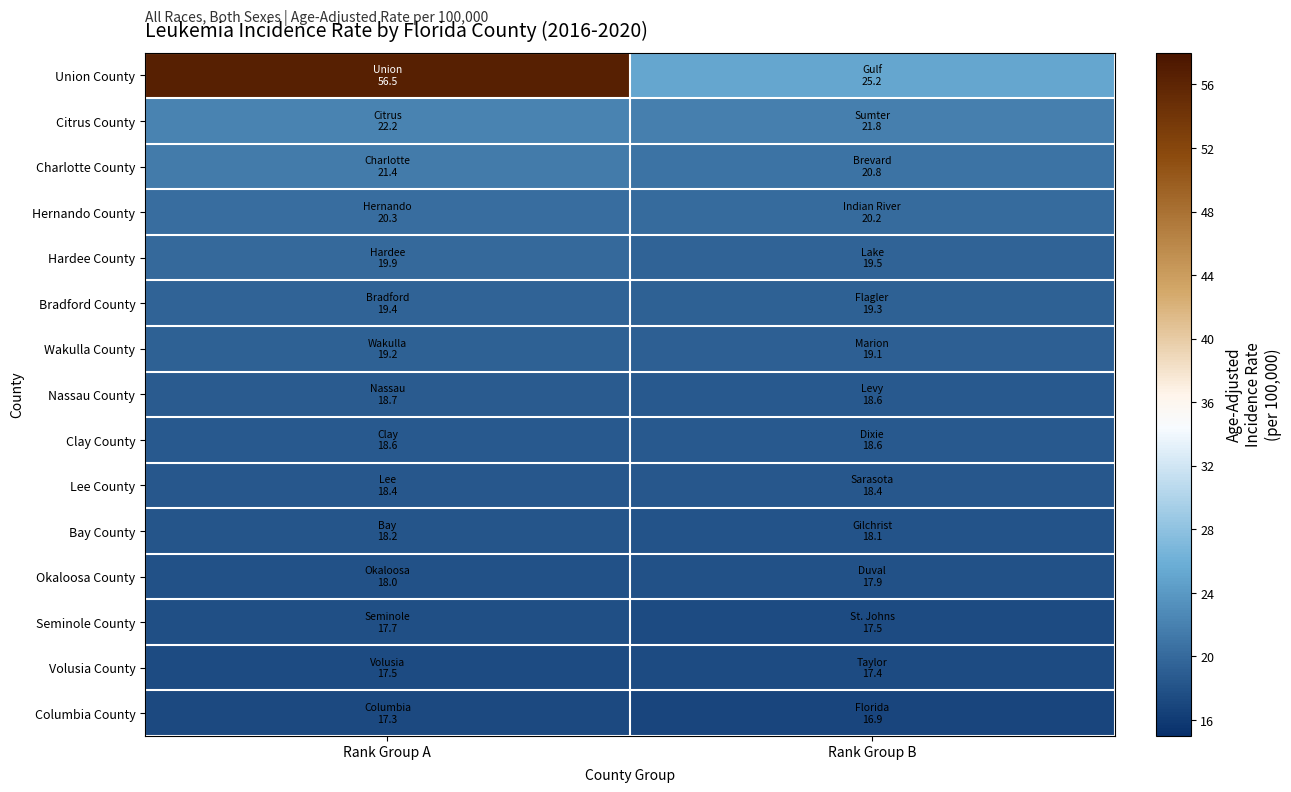

Reading left to right, list all the values displayed in this chart.

Union County: Rank Group A=56.5	Rank Group B=25.2
Citrus County: Rank Group A=22.2	Rank Group B=21.8
Charlotte County: Rank Group A=21.4	Rank Group B=20.8
Hernando County: Rank Group A=20.3	Rank Group B=20.2
Hardee County: Rank Group A=19.9	Rank Group B=19.5
Bradford County: Rank Group A=19.4	Rank Group B=19.3
Wakulla County: Rank Group A=19.2	Rank Group B=19.1
Nassau County: Rank Group A=18.7	Rank Group B=18.6
Clay County: Rank Group A=18.6	Rank Group B=18.6
Lee County: Rank Group A=18.4	Rank Group B=18.4
Bay County: Rank Group A=18.2	Rank Group B=18.1
Okaloosa County: Rank Group A=18.0	Rank Group B=17.9
Seminole County: Rank Group A=17.7	Rank Group B=17.5
Volusia County: Rank Group A=17.5	Rank Group B=17.4
Columbia County: Rank Group A=17.3	Rank Group B=16.9